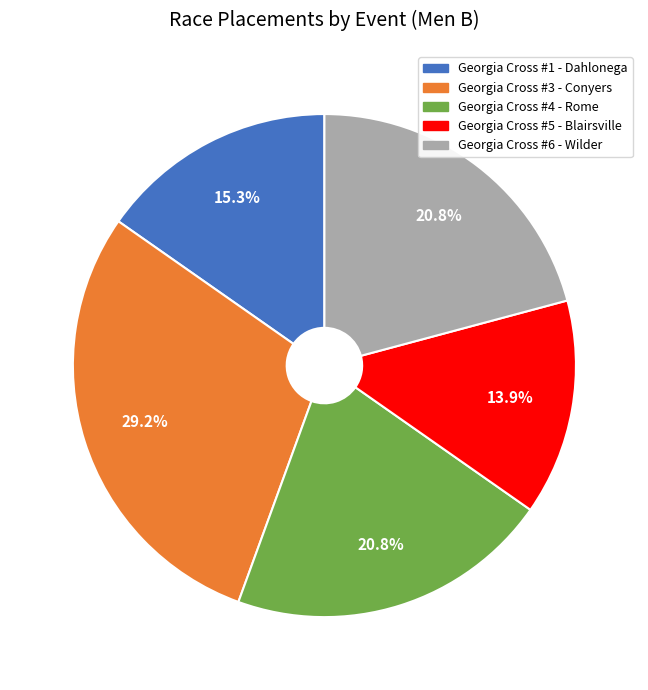

Combined, do Georgia Cross #5 - Blairsville and Georgia Cross #4 - Rome account for over 50%?

No